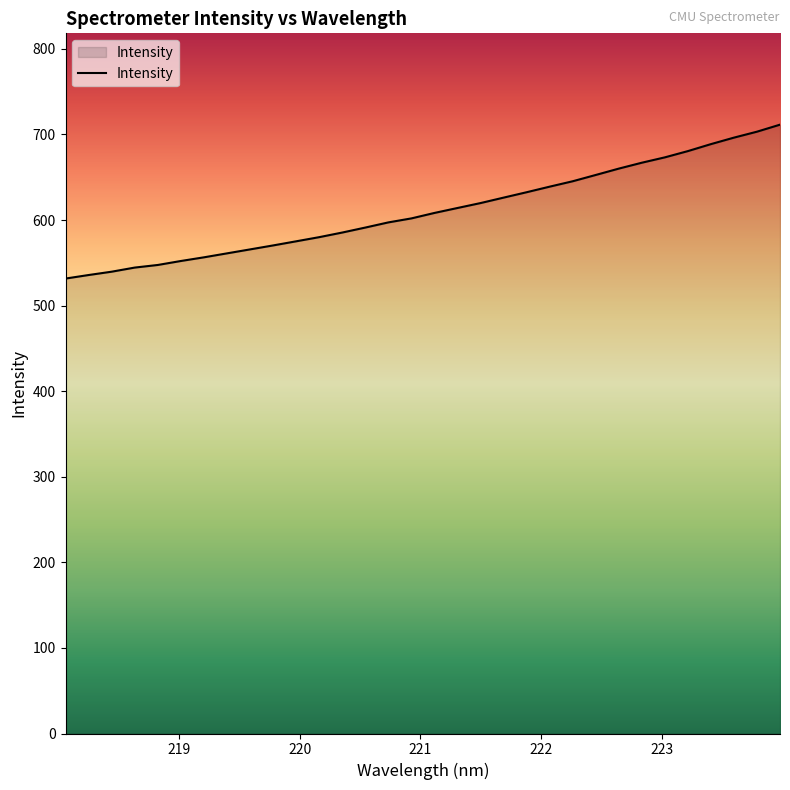

What is the maximum value shown in the chart?

711.5